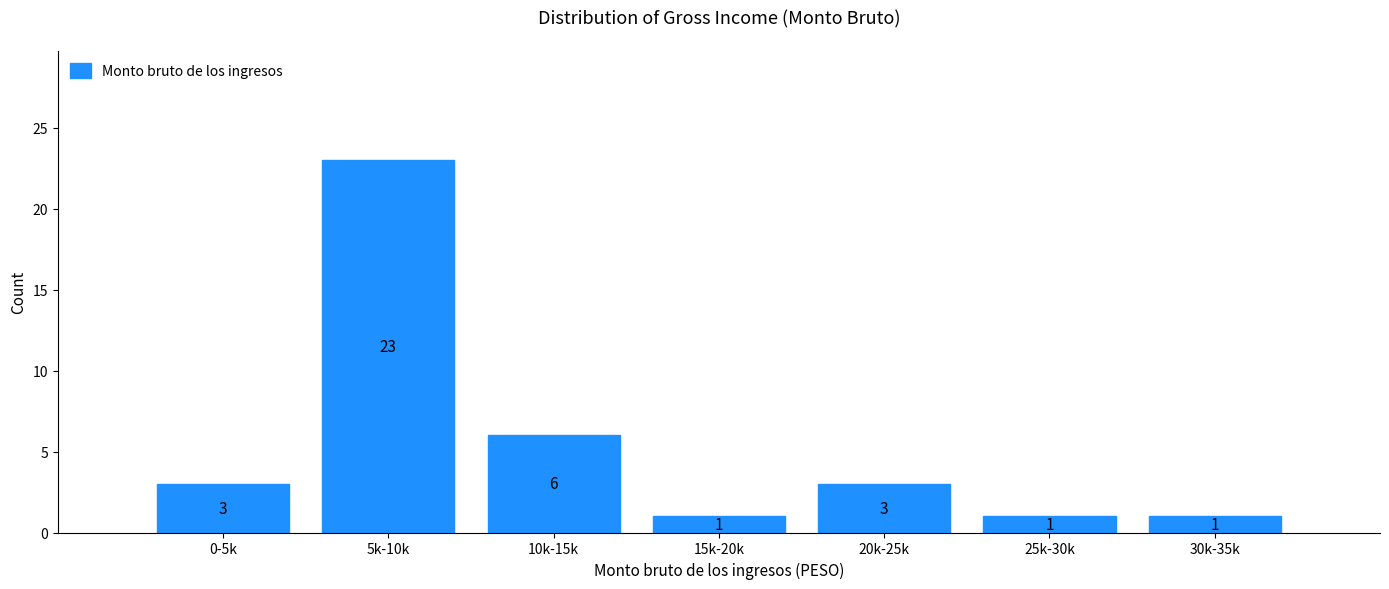

Reading right to left, what are all the values shown in this chart?

1	1	3	1	6	23	3